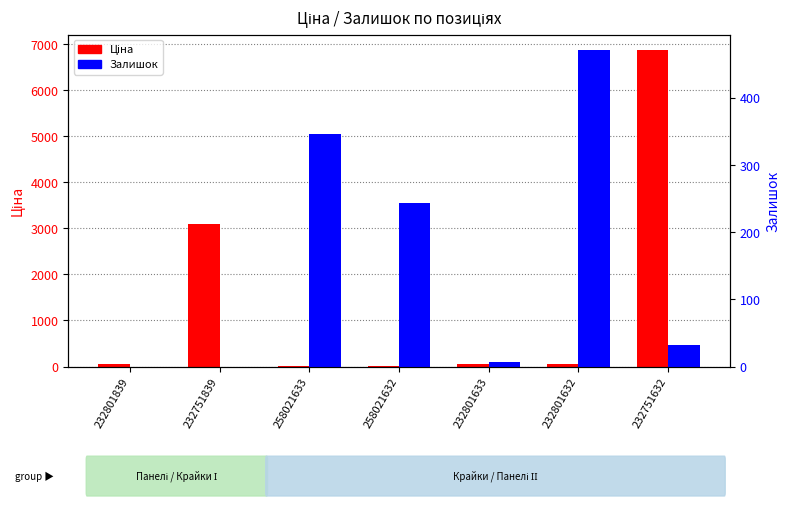

Which series has the widest spread of values?

Ціна